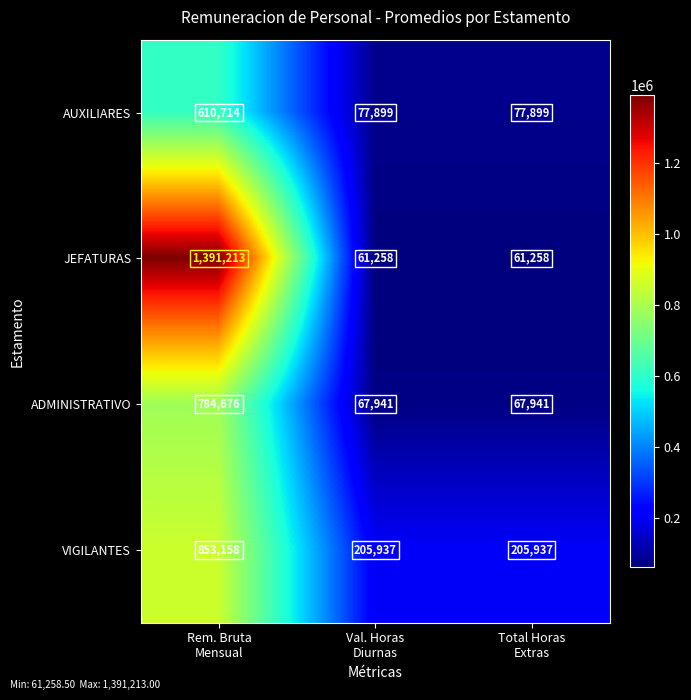

What is the difference between the maximum and minimum values in the AUXILIARES series?

532815